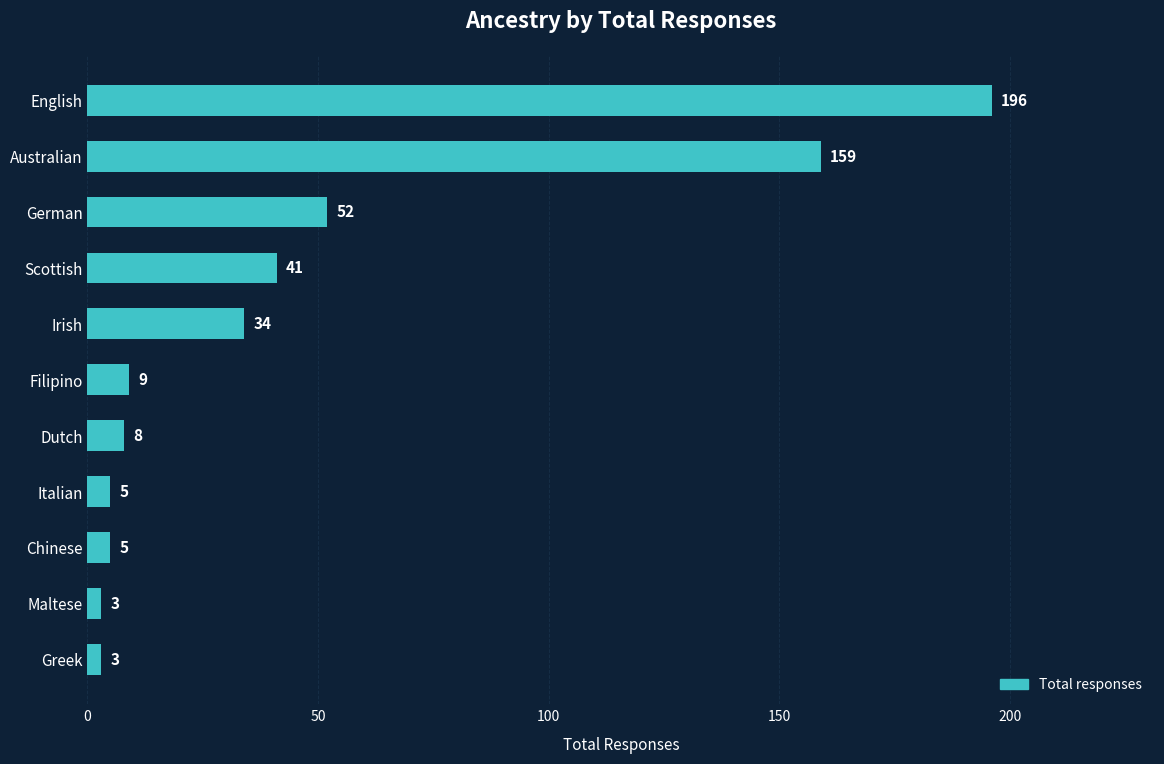

True or false: the data shows 5 at Chinese.

True